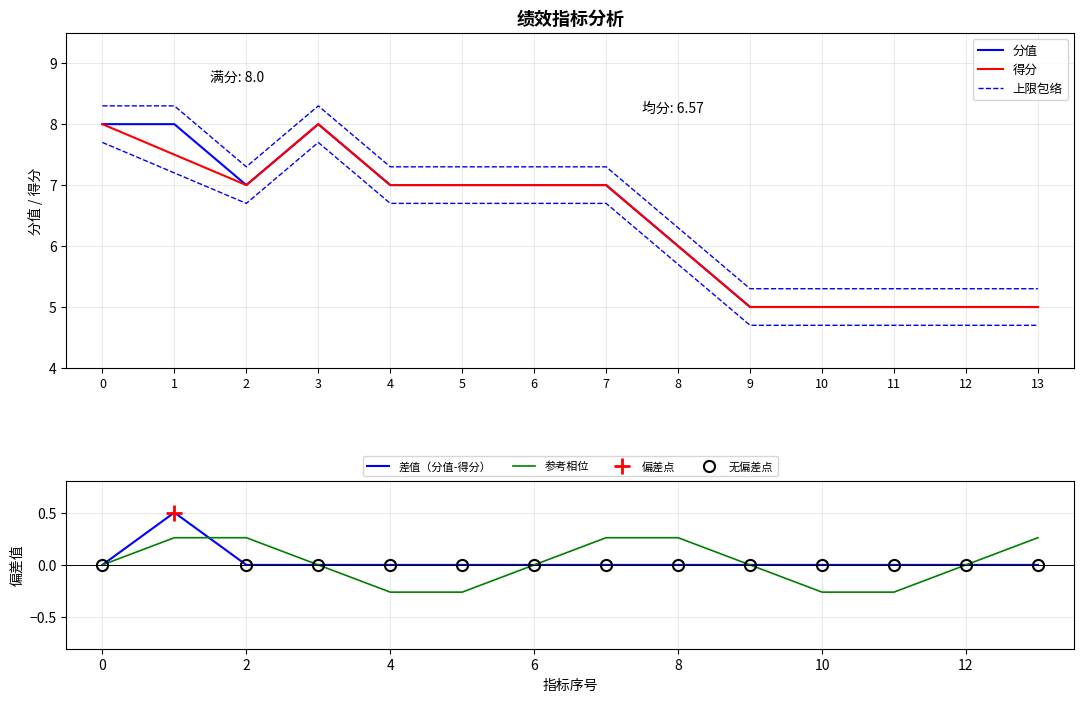

Is the value of 参考相位 at 11 greater than the value of 差值（分值-得分） at 9?

No